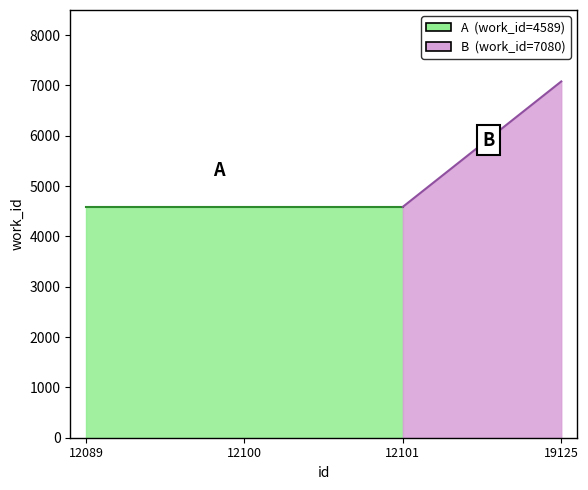

True or false: the data has more than 1 interior local peaks.

False